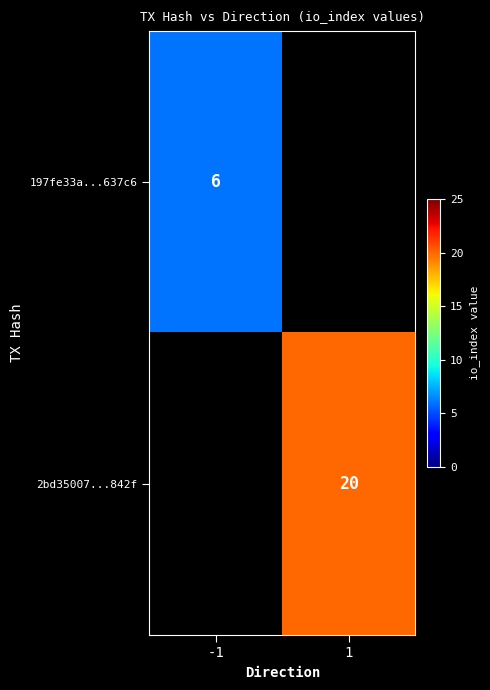

Is the value of 197fe33a...637c6 at -1 greater than the value of 2bd35007...842f at 1?

No